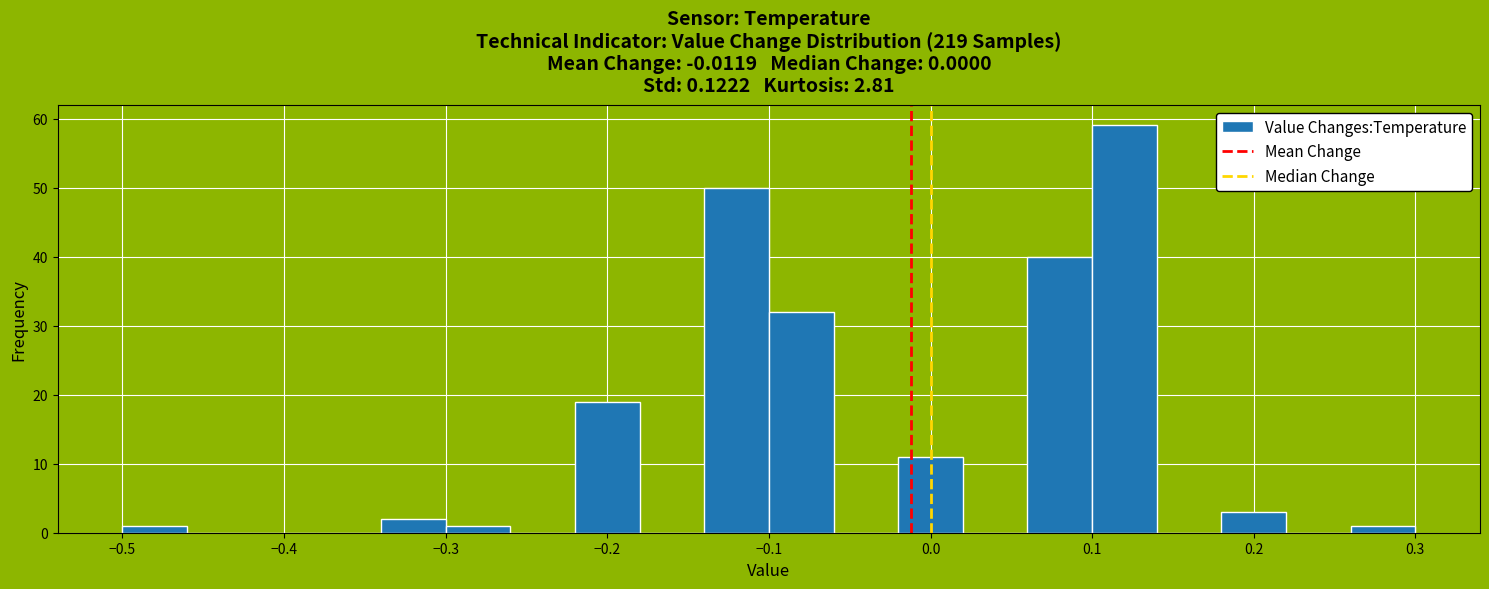

Which range on the x-axis has the tallest bar?

0.10 to 0.14